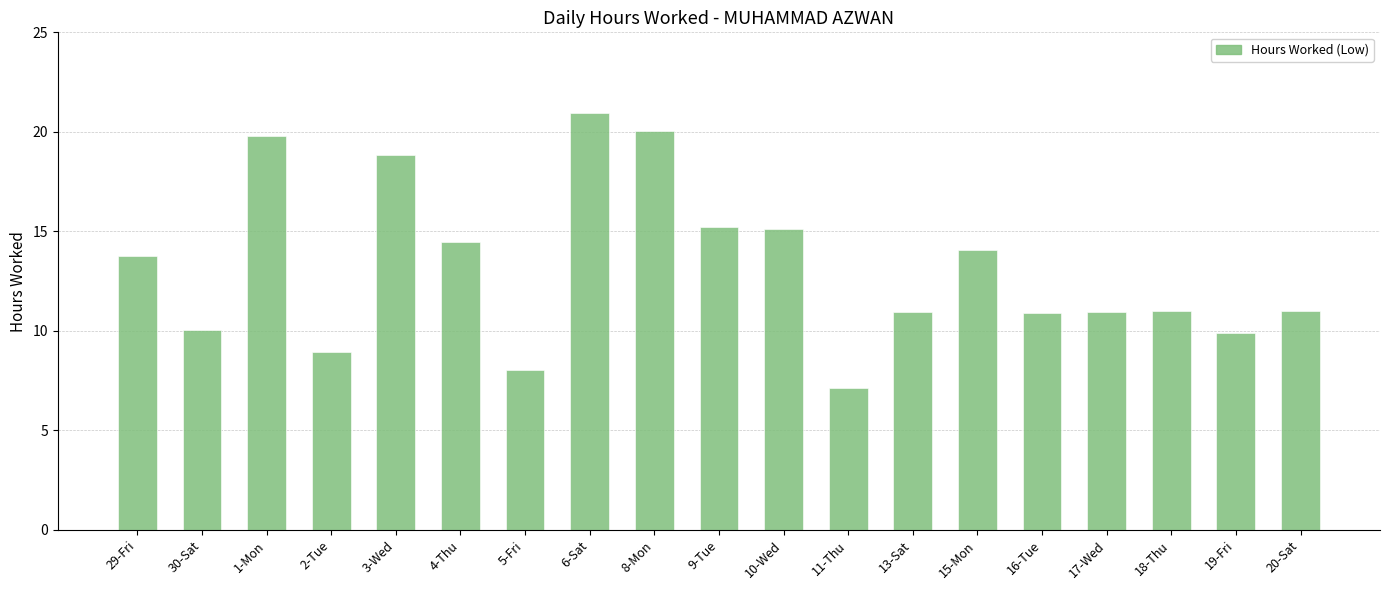

Which has a higher value, 3-Wed or 1-Mon?

1-Mon